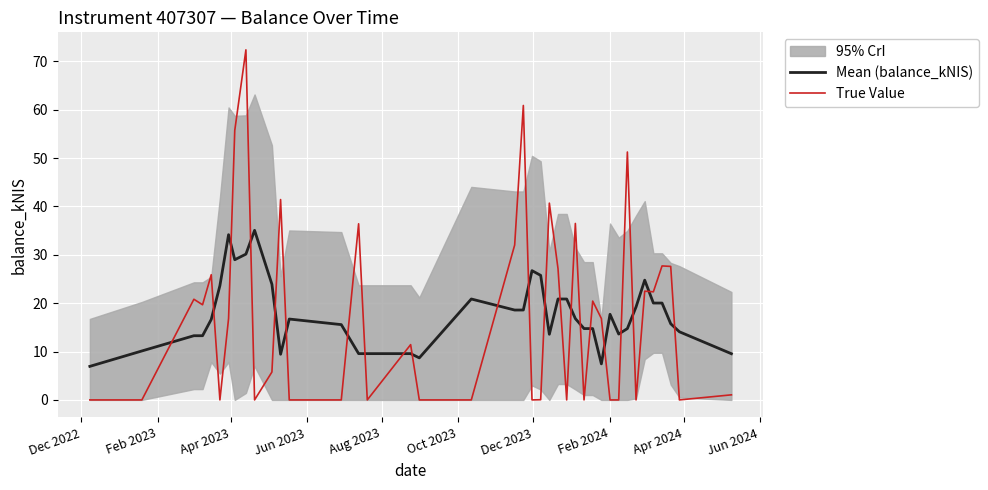

What is the highest value of the Mean (balance_kNIS) series?

35.1